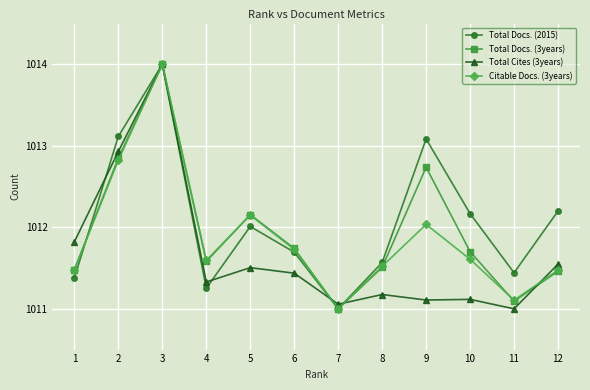

What is the total value across all series at 12?

4046.7